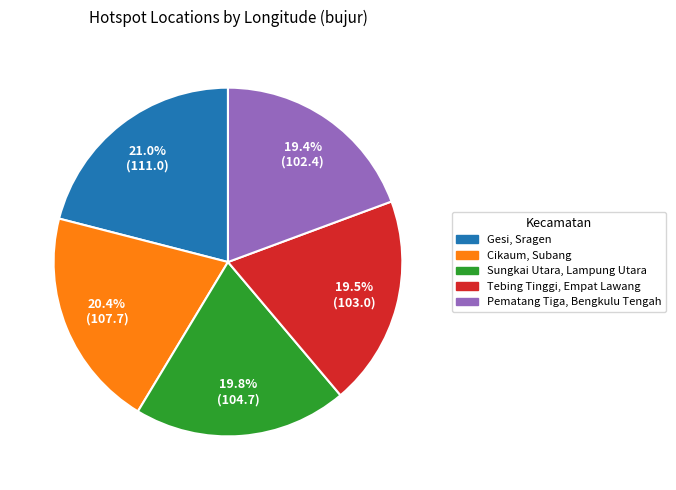

Which slice is the largest?

Gesi, Sragen